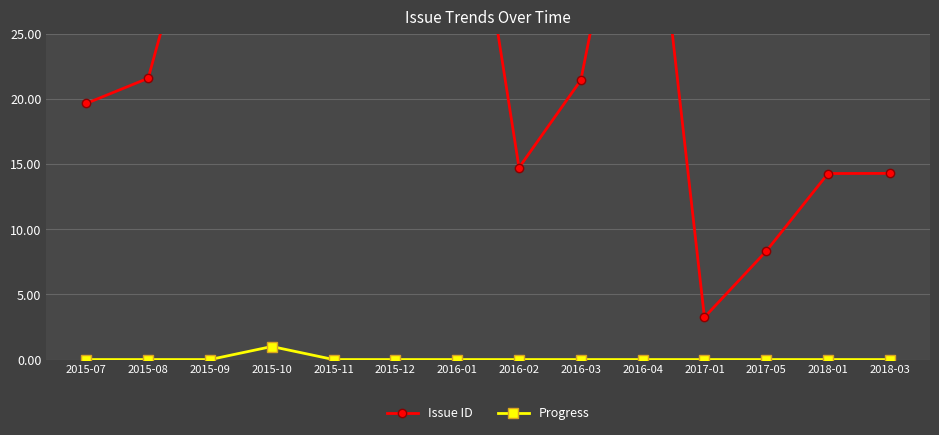

List the labels in order of Issue ID value, largest first.

2016-04, 2016-01, 2015-12, 2015-11, 2015-10, 2015-09, 2015-08, 2016-03, 2015-07, 2016-02, 2018-03, 2018-01, 2017-05, 2017-01